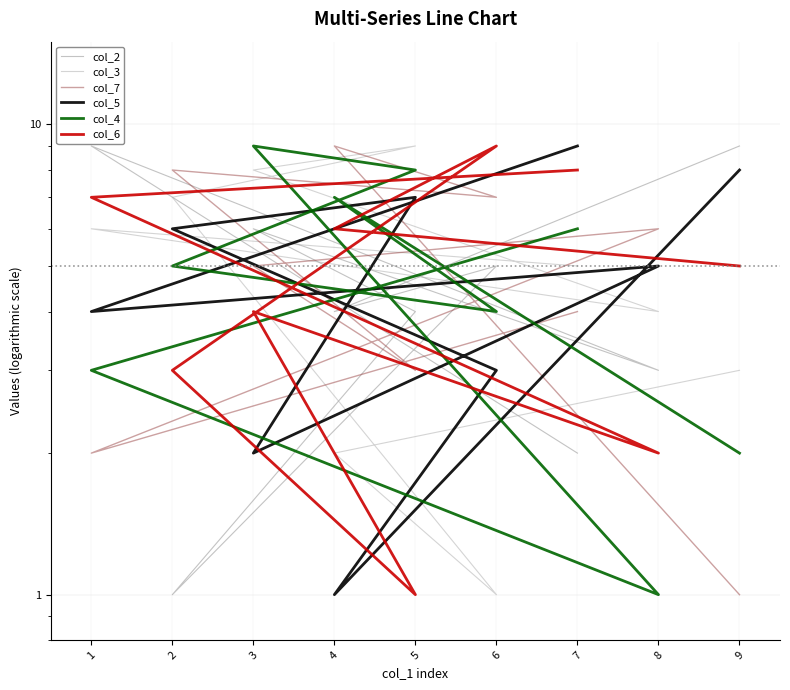

What is the total value across all series at 5?

32